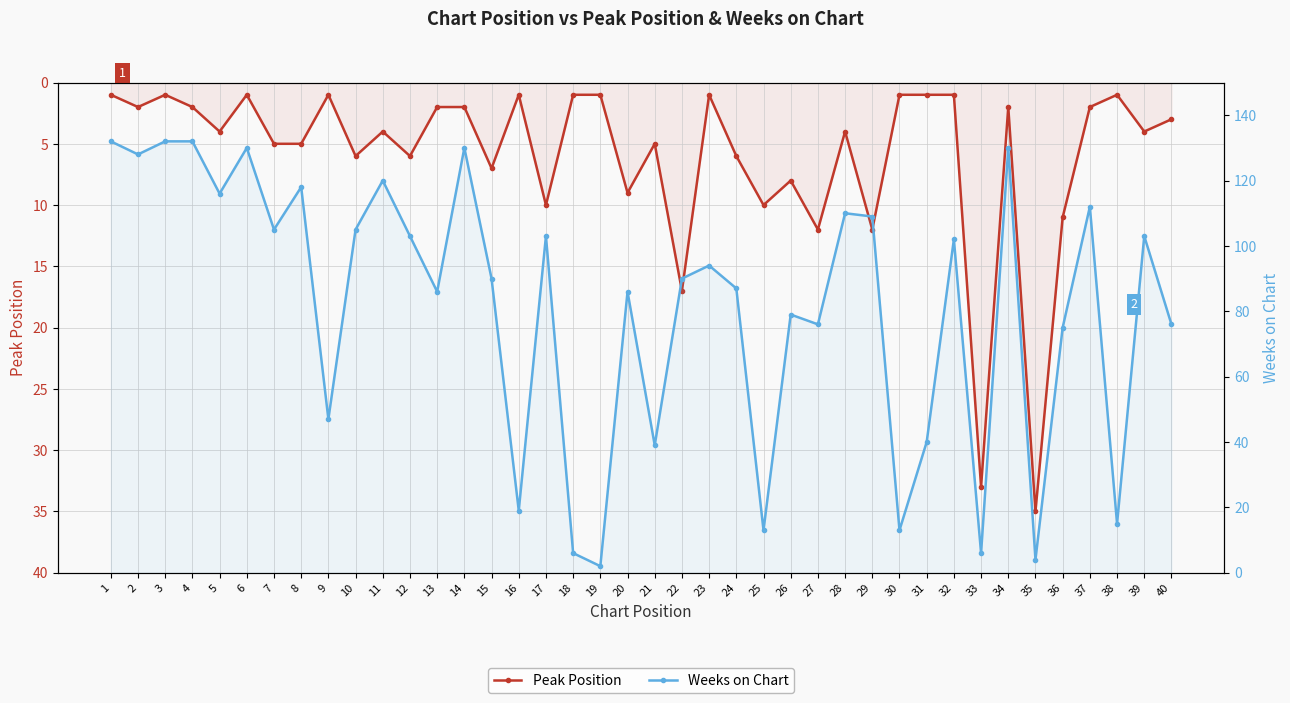

At which category is the sum across all series the highest?

4